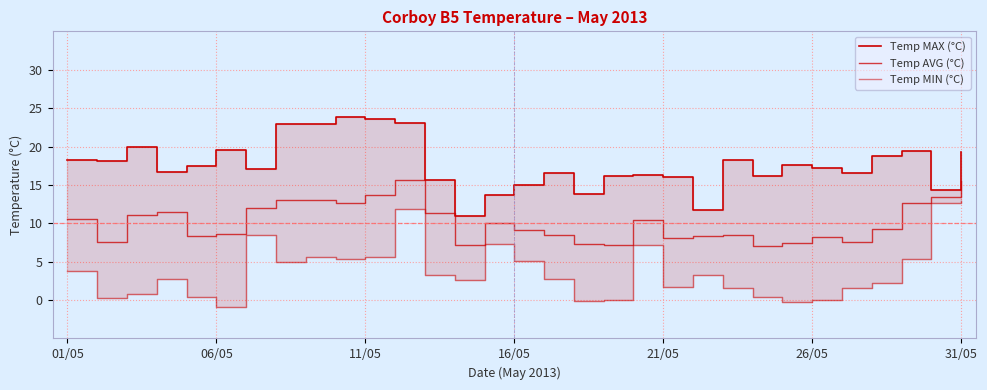

What is the approximate value of Temp MAX (°C) at 19?

16.3